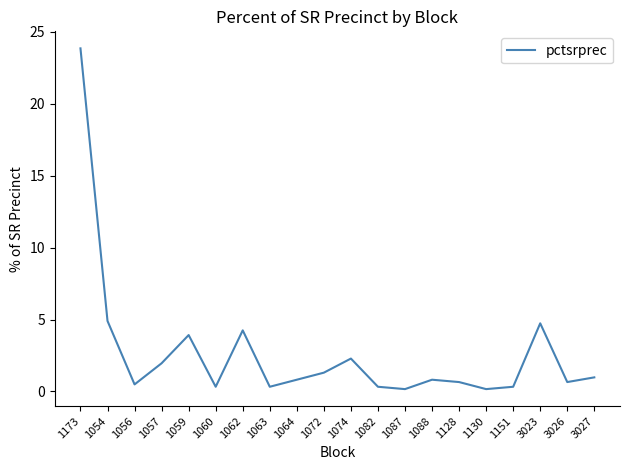

What is the greatest value displayed?

23.9